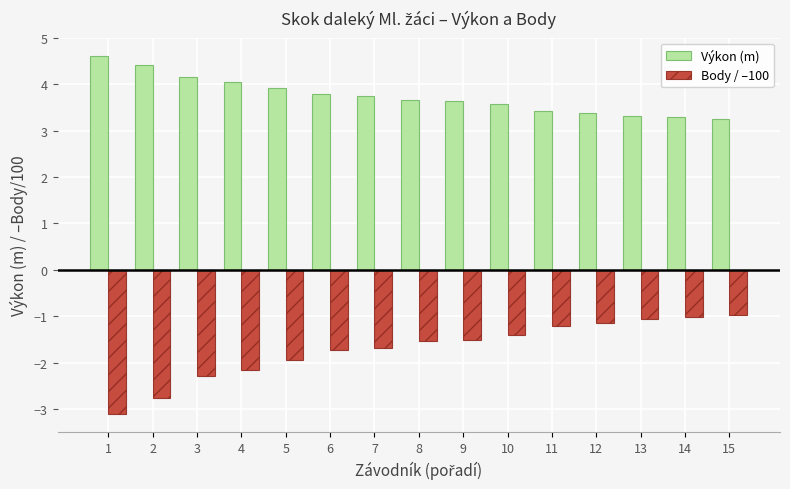

At which label is Body / –100 closest to -2?

5